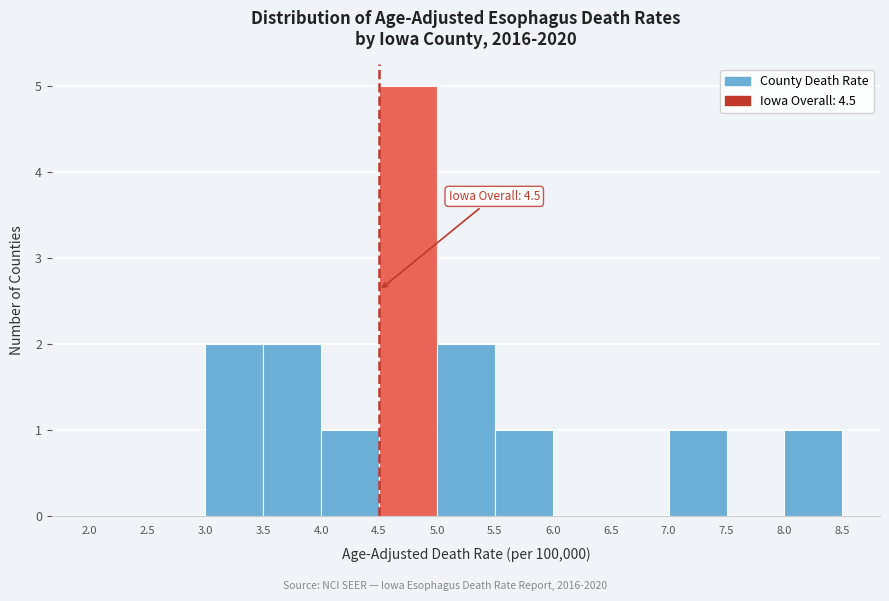

Over which range of the x-axis is the bar tallest?

4.5 to 5.0